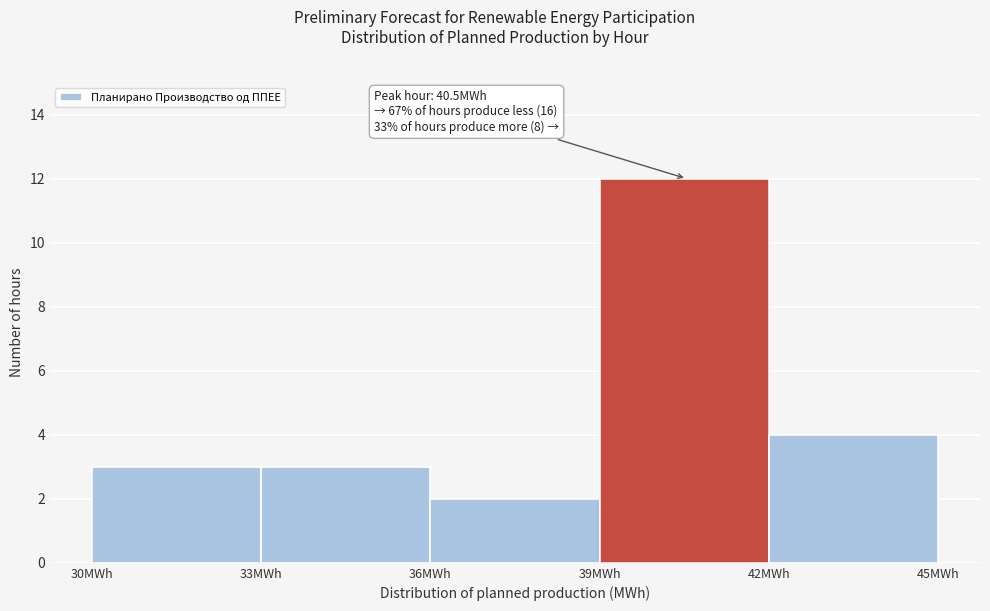

Over which range of the x-axis is the bar tallest?

39 to 42